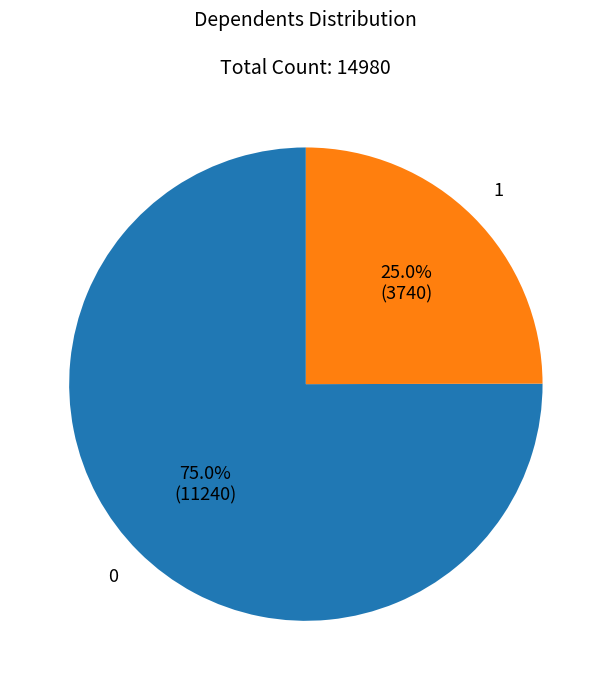

Rank the categories by value from lowest to highest.

1, 0